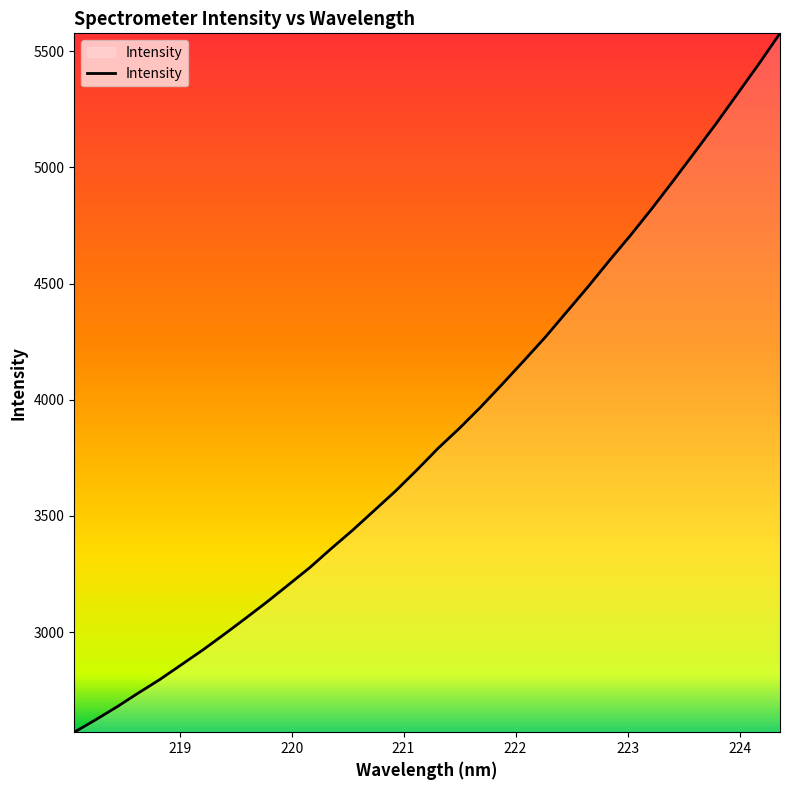

What is the greatest value displayed?

5576.3